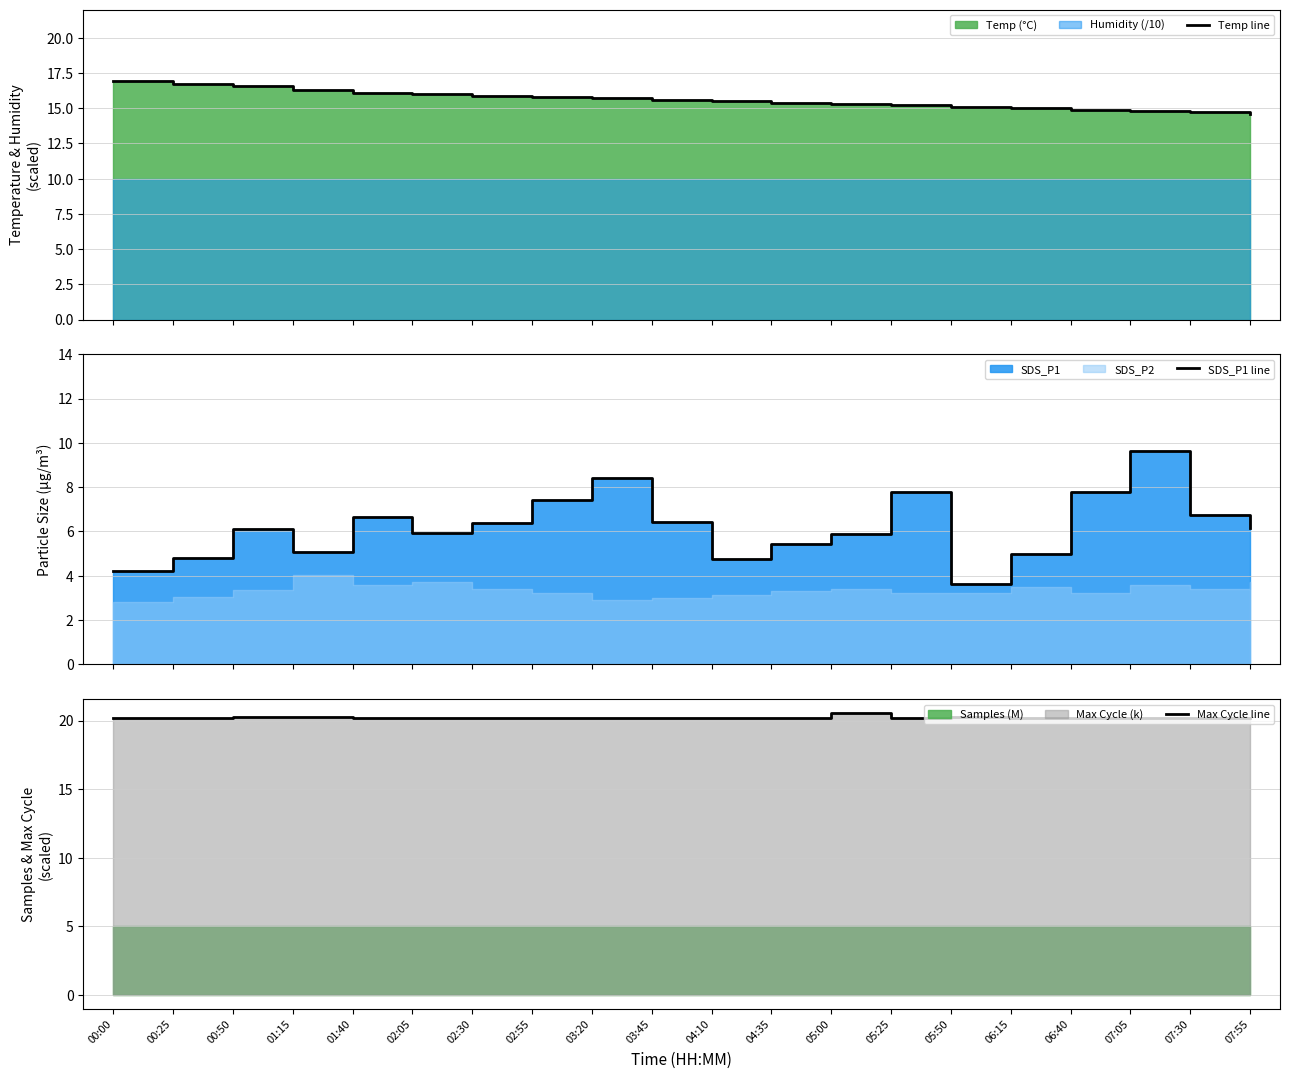

Read the Max Cycle line value at 01:40.

20.2